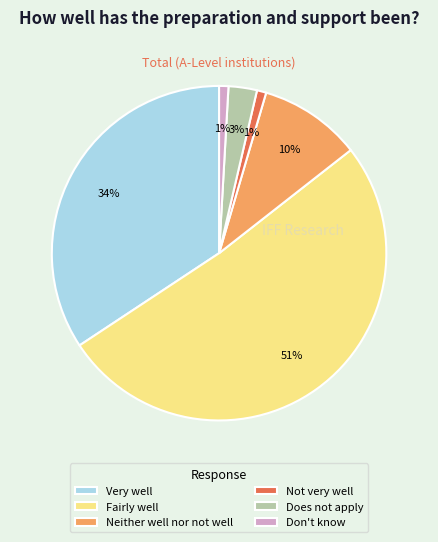

To the nearest percent, what is the difference between the largest and smallest slice percentages?

50%